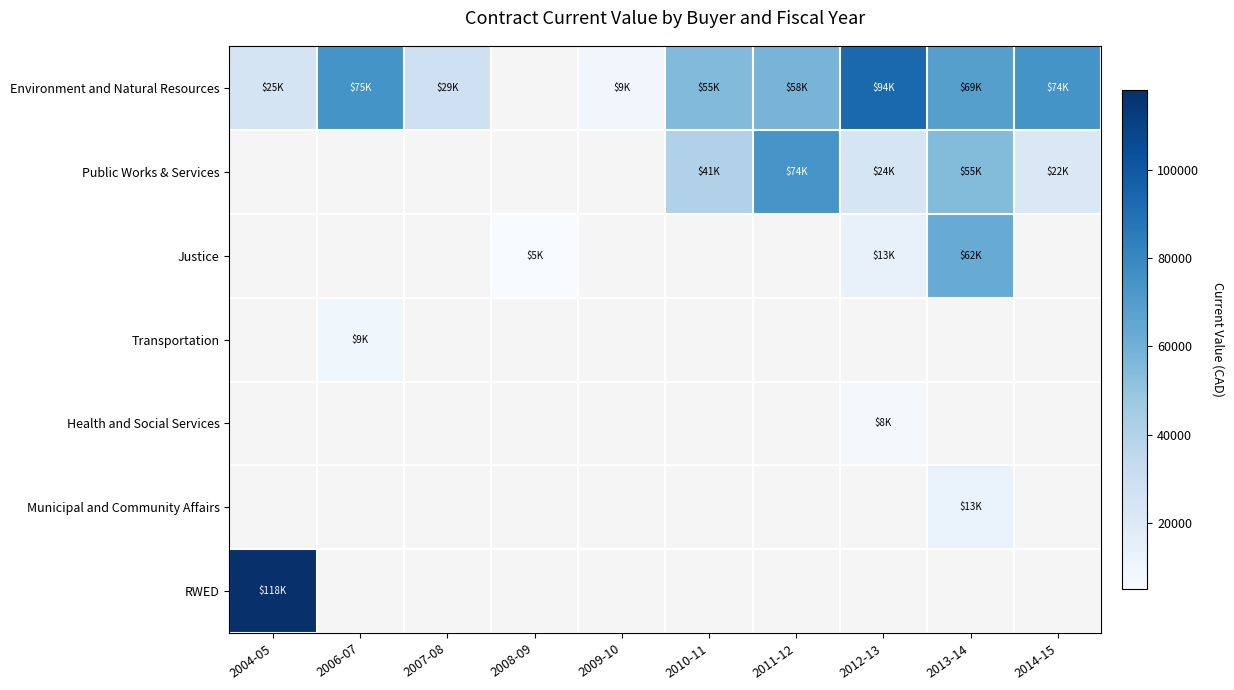

What is the spread (max minus min) of values at 2013-14?

55895.0